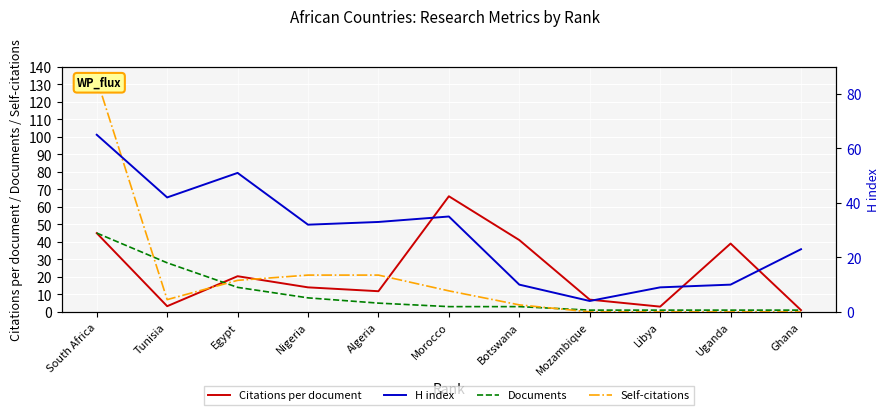

At how many categories does at least one series exceed 129?

1